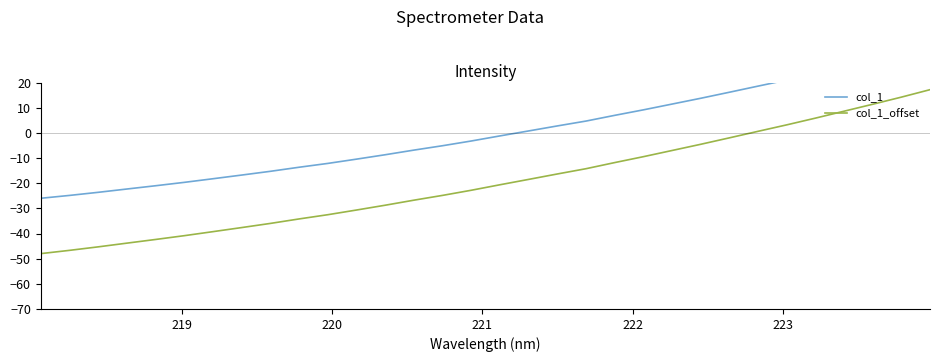

True or false: col_1 and col_1_offset intersect in this chart.

False